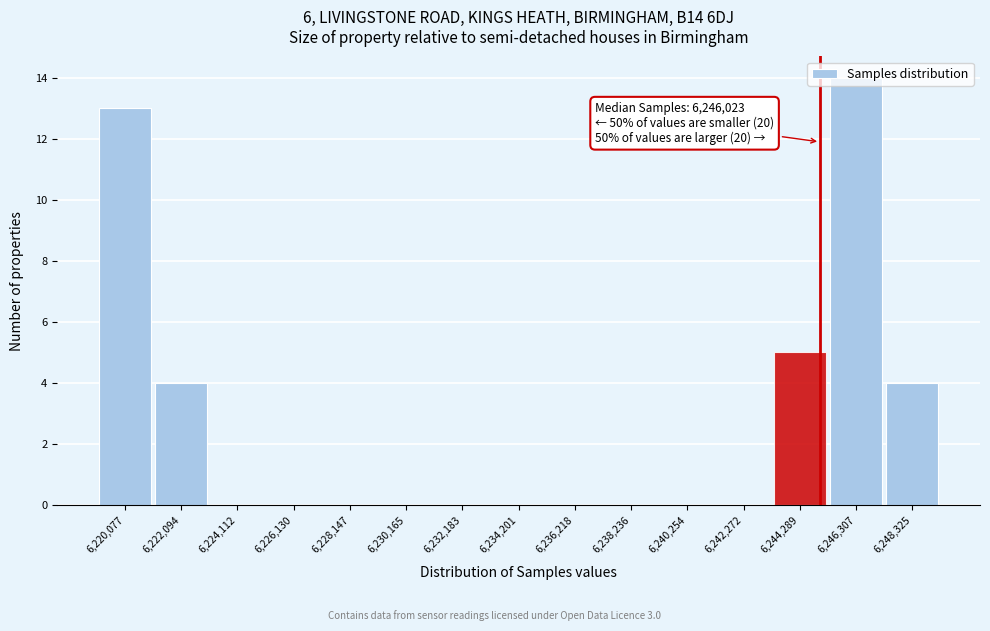

What is the change in value from 6,220,077 to 6,224,112?

-13